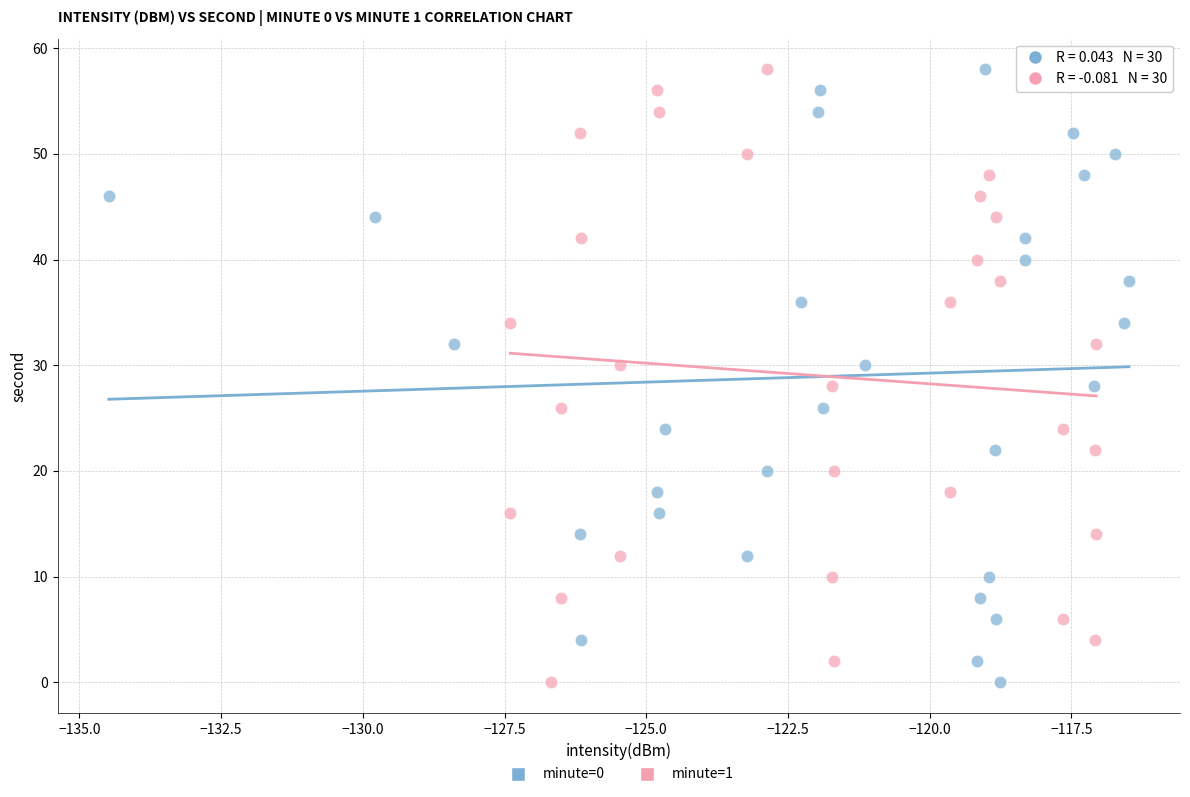

What are all the series names shown in the legend?

minute=0, minute=1